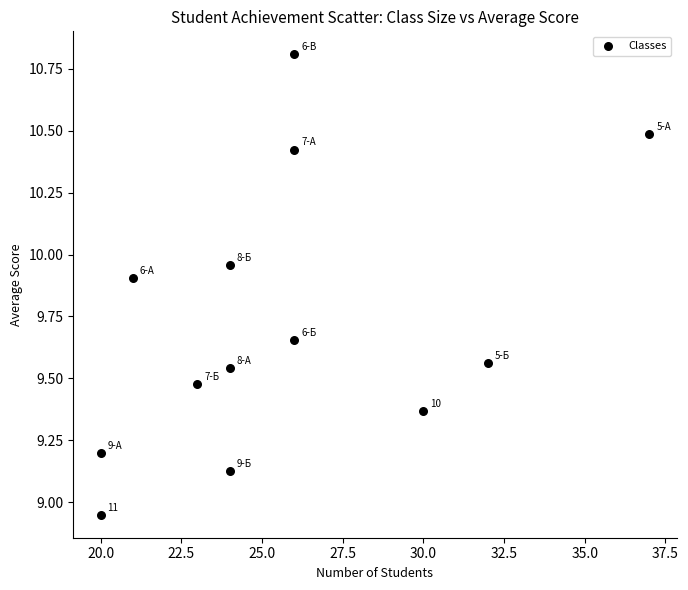

What is the range of X values (max minus min)?

17.0